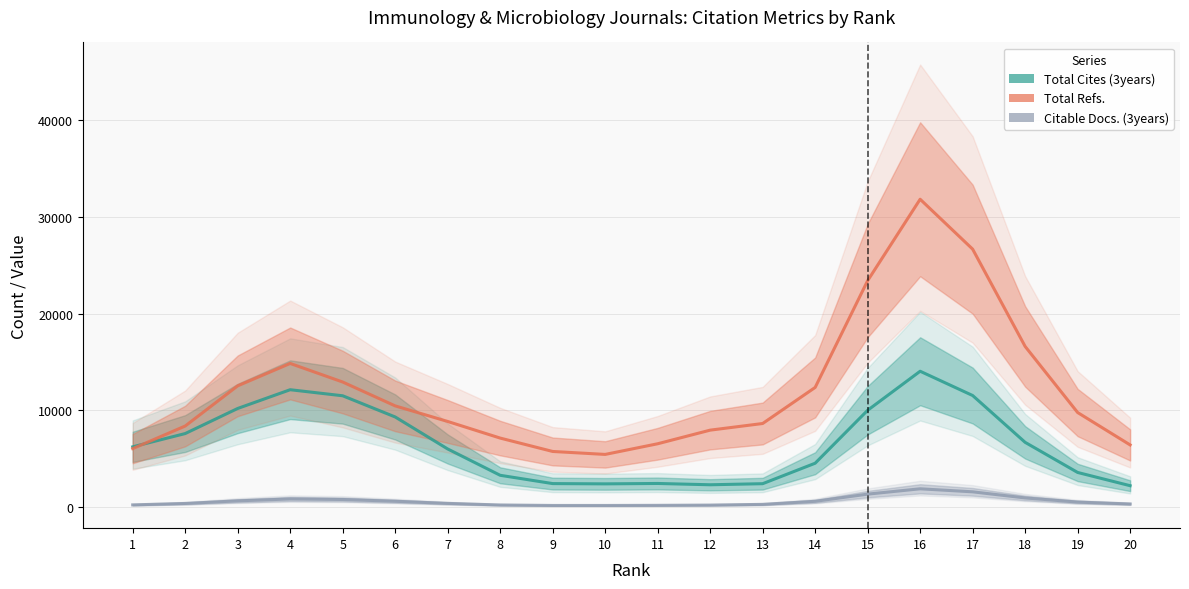

What is the value of the Total Cites (3years) point at the 13th from the left?

2428.2